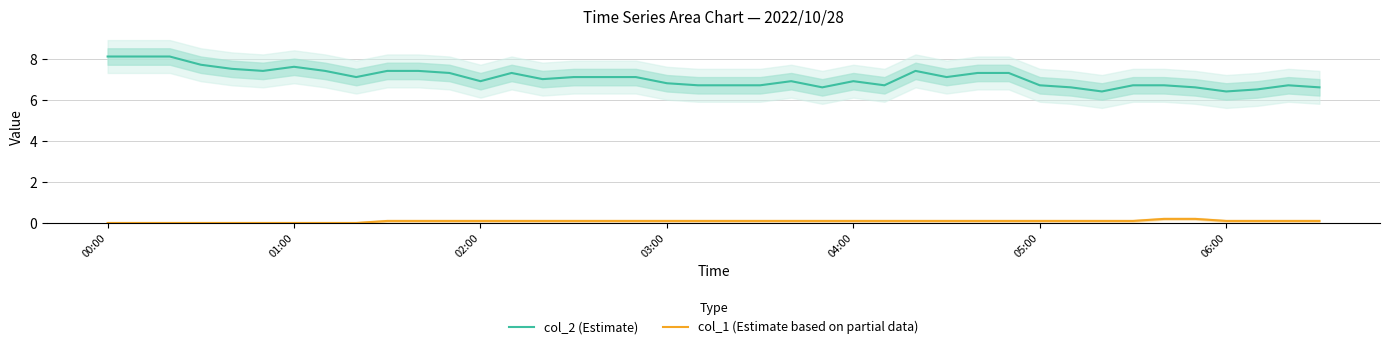

True or false: col_1 (Estimate based on partial data) and col_2 (Estimate) intersect in this chart.

False